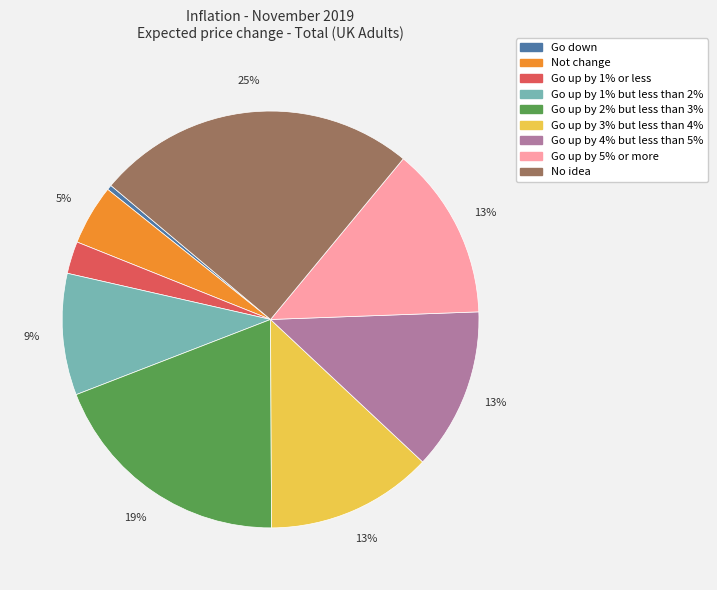

Which slice is the largest?

No idea